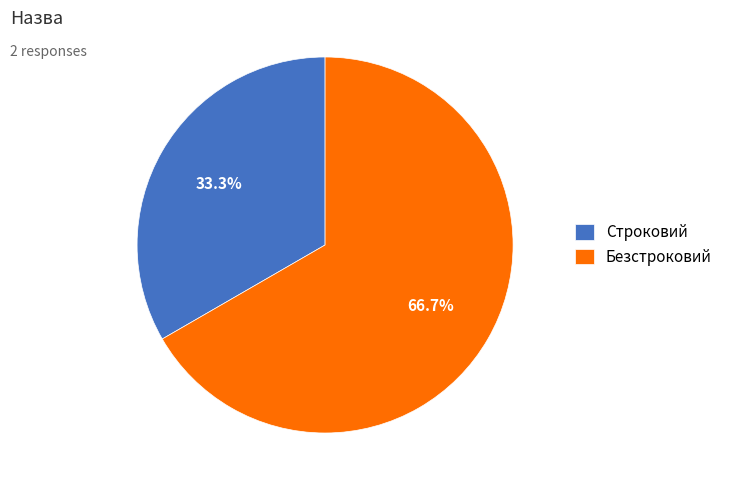

What percentage is the Безстроковий slice, to the nearest percent?

67%